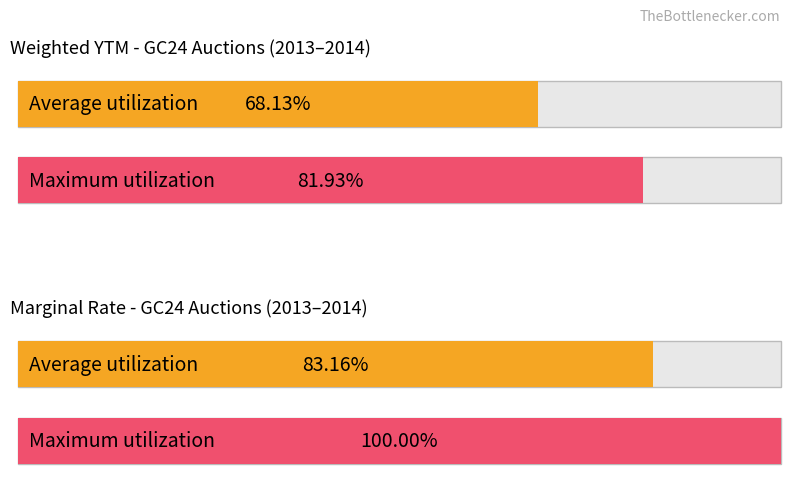

Is it true that Maximum utilization equals 3.0 at 2013-10?

False